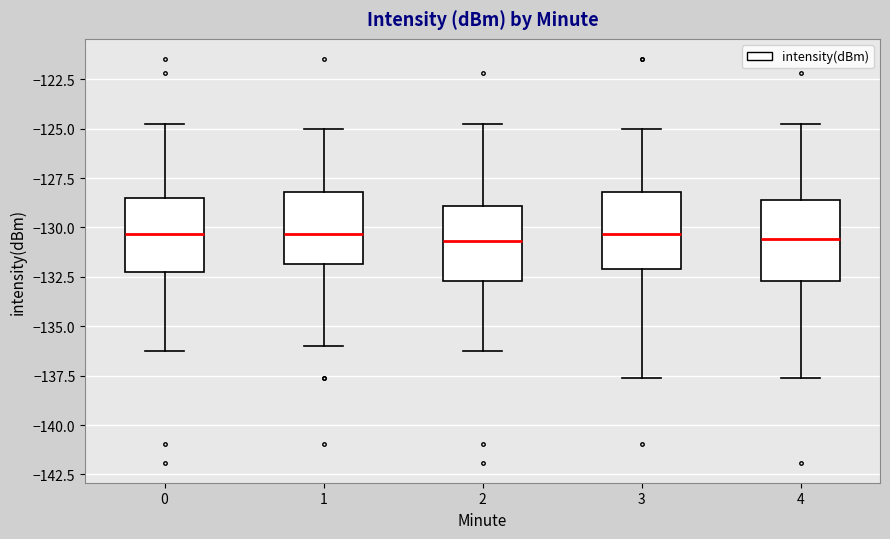

Reading left to right, transcribe this box plot: for each box, give where its median line is, the range the box spans, and where its two whiskers end, as read against the y-axis. The values are not printed on the chart, so give them approximately, as read against the axis.

0: median -130.5, box -132.0 to -128.5, whiskers -136.0 to -124.5
1: median -130.5, box -132.0 to -128.0, whiskers -136.0 to -125.0
2: median -130.5, box -132.5 to -129.0, whiskers -136.0 to -124.5
3: median -130.5, box -132.0 to -128.0, whiskers -137.5 to -125.0
4: median -130.5, box -132.5 to -128.5, whiskers -137.5 to -124.5